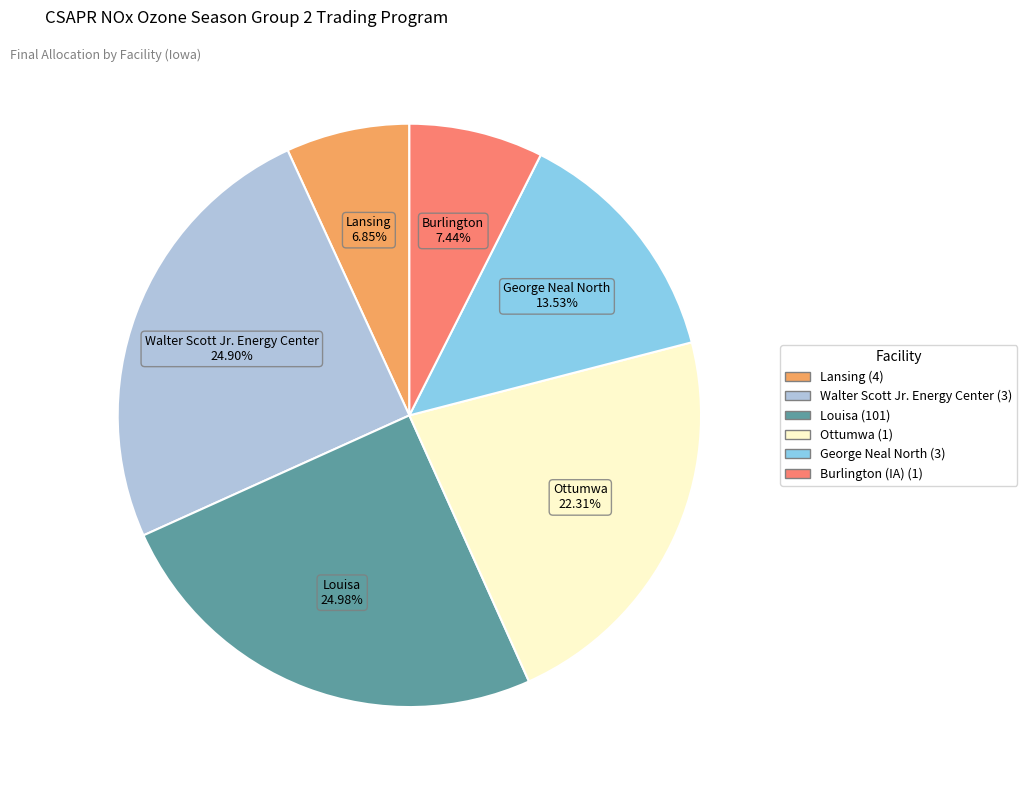

Does any single category account for the majority?

No